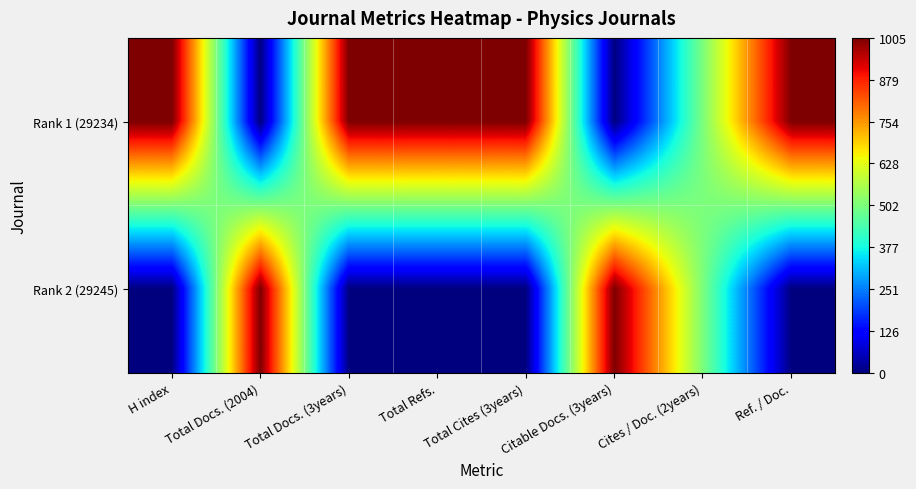

Rank the series by their average value, from lowest to highest.

Rank 2 (29245), Rank 1 (29234)